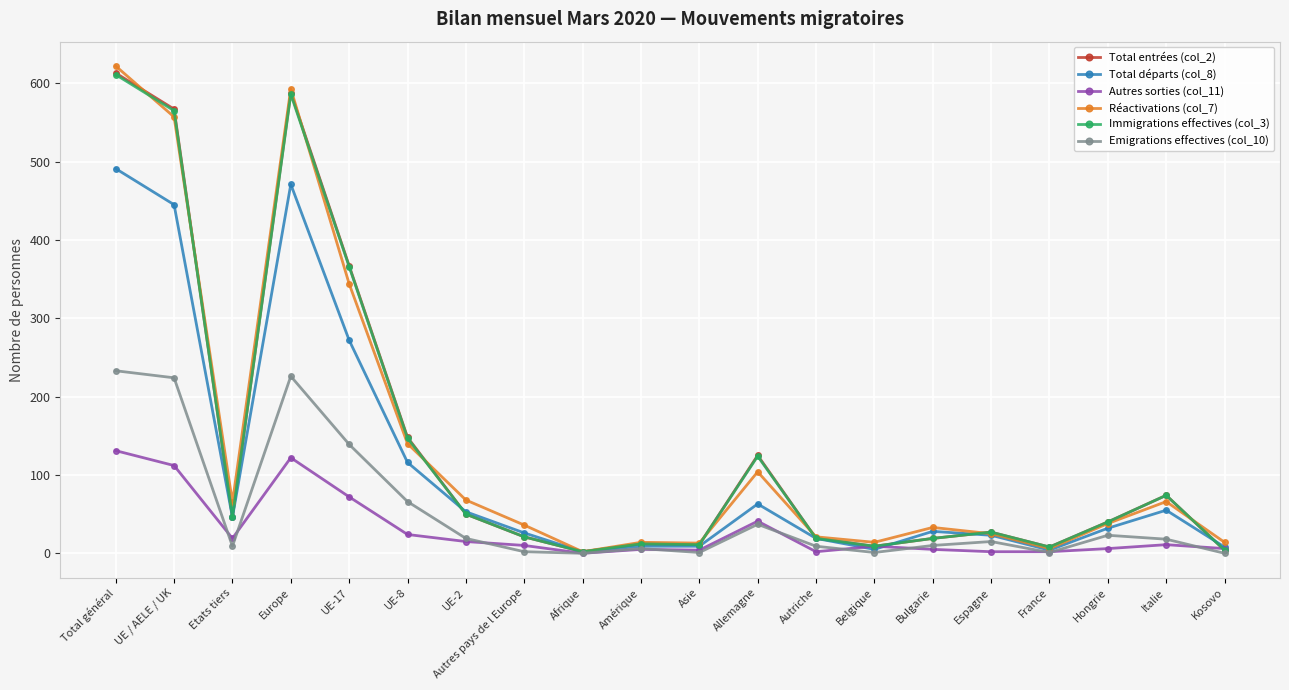

At which category does Autres sorties (col_11) reach its first local valley?

Etats tiers